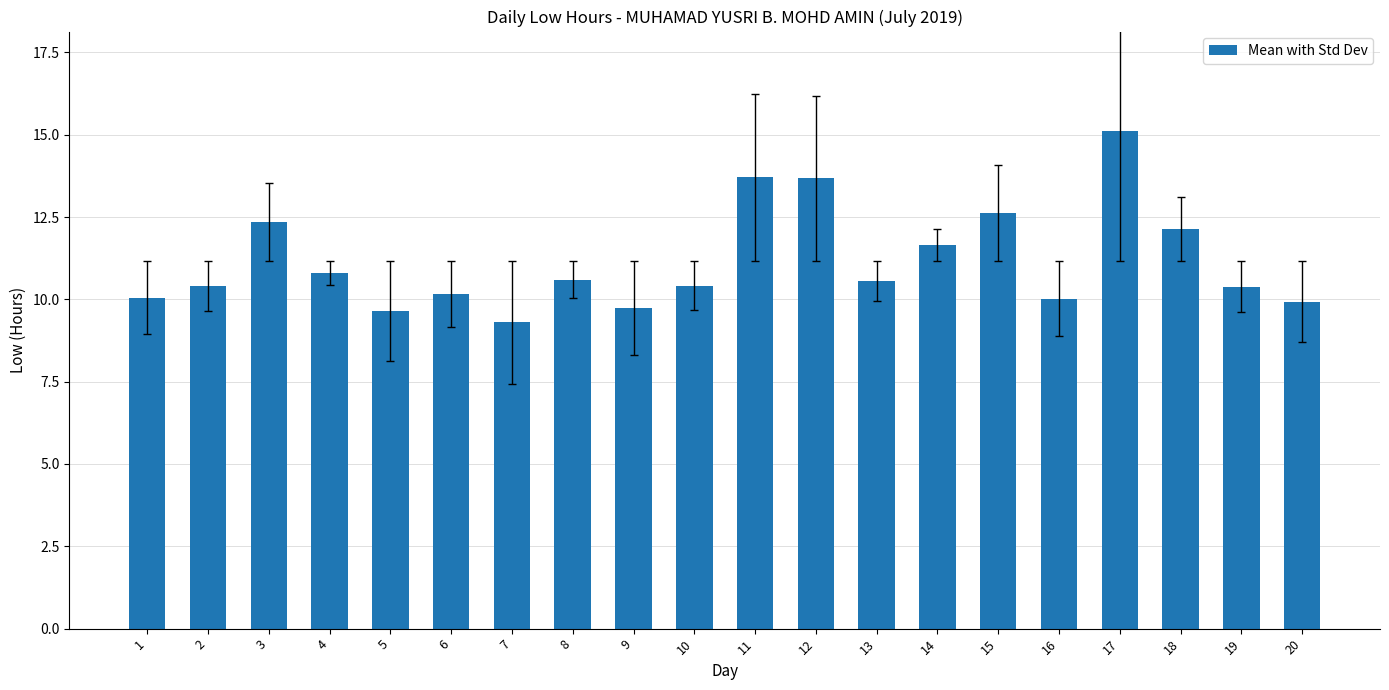

How many series are shown in this chart?

1